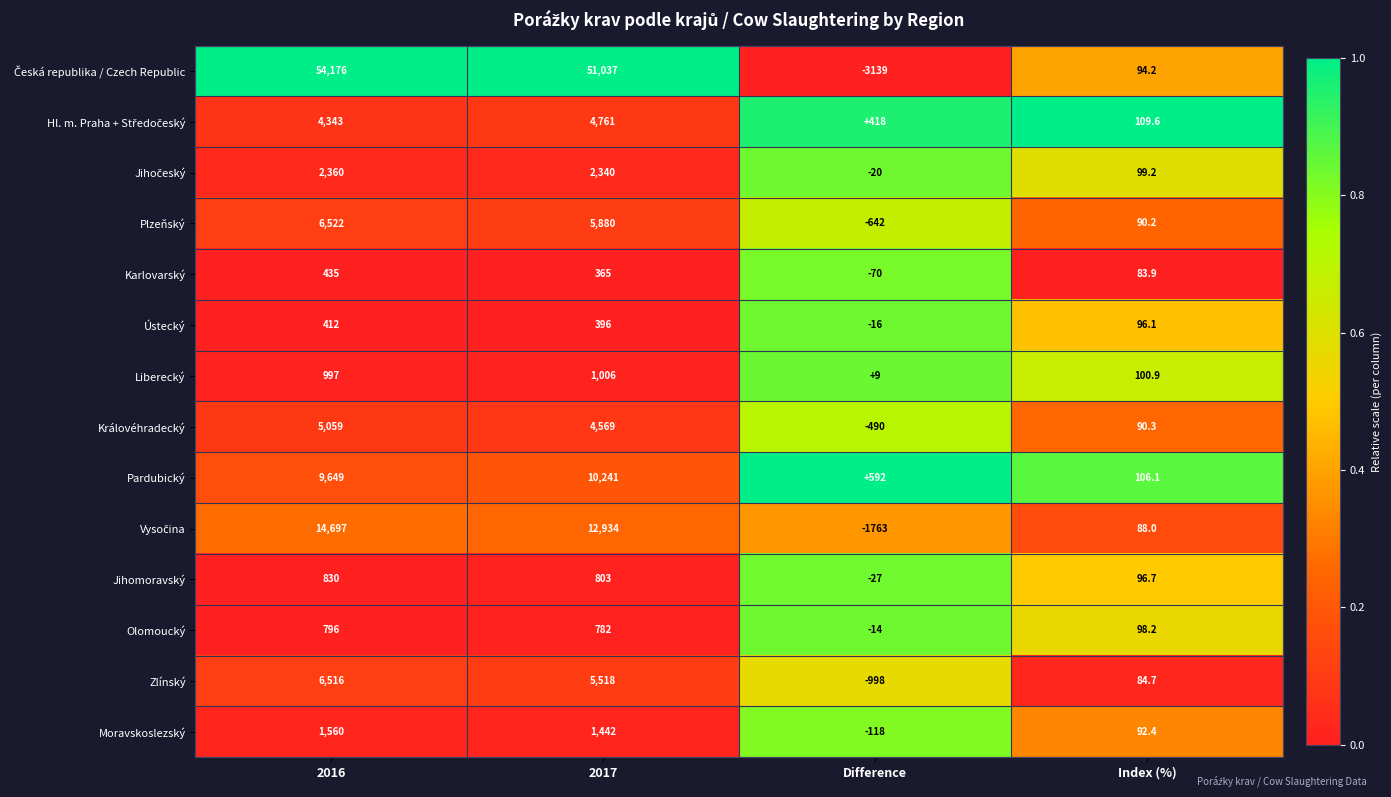

Is it true that Jihomoravský equals -27.0 at Difference?

True